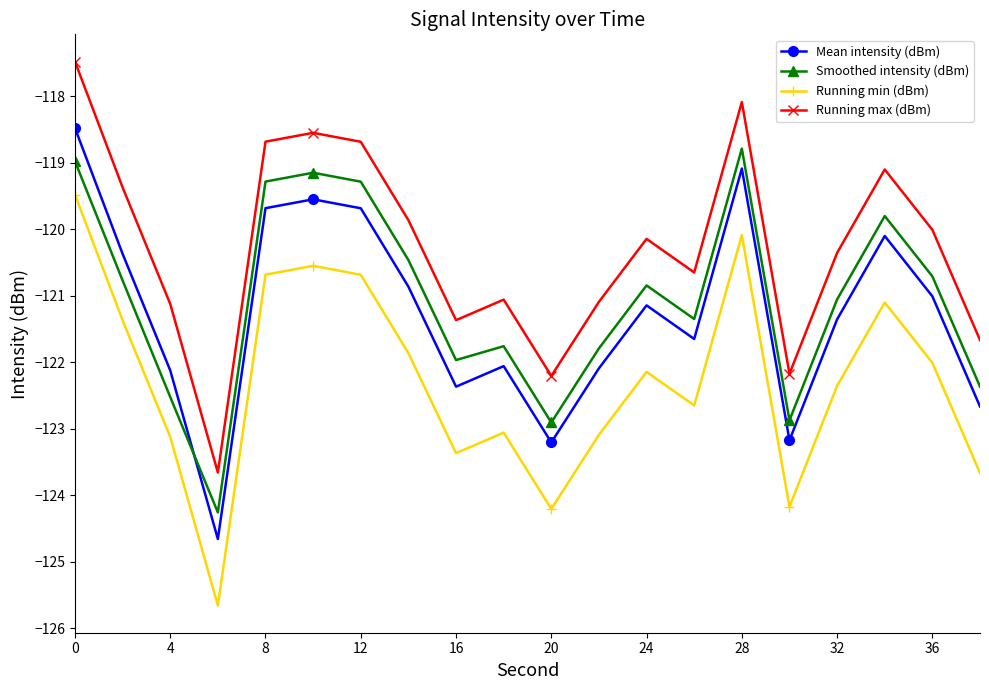

What is the difference between the maximum and second lowest values in the Running min (dBm) series?

4.7